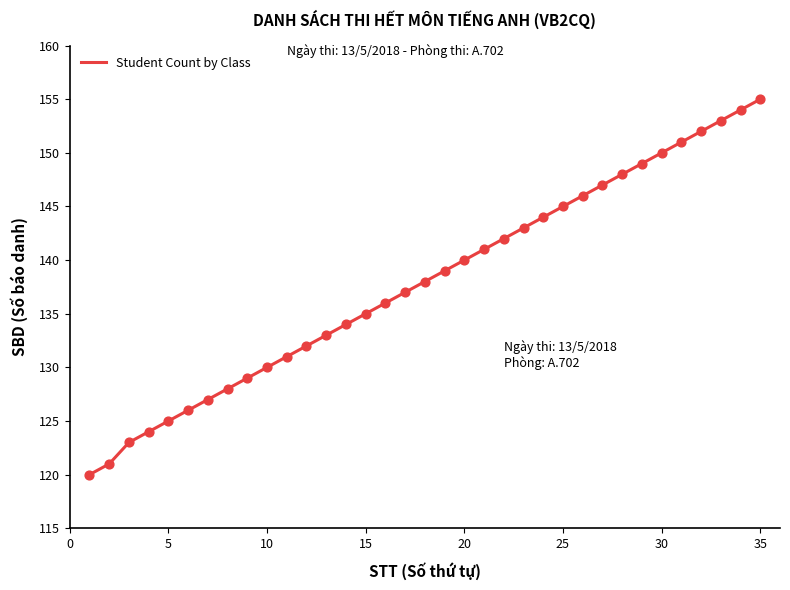

What is the difference between the maximum and minimum values?

35